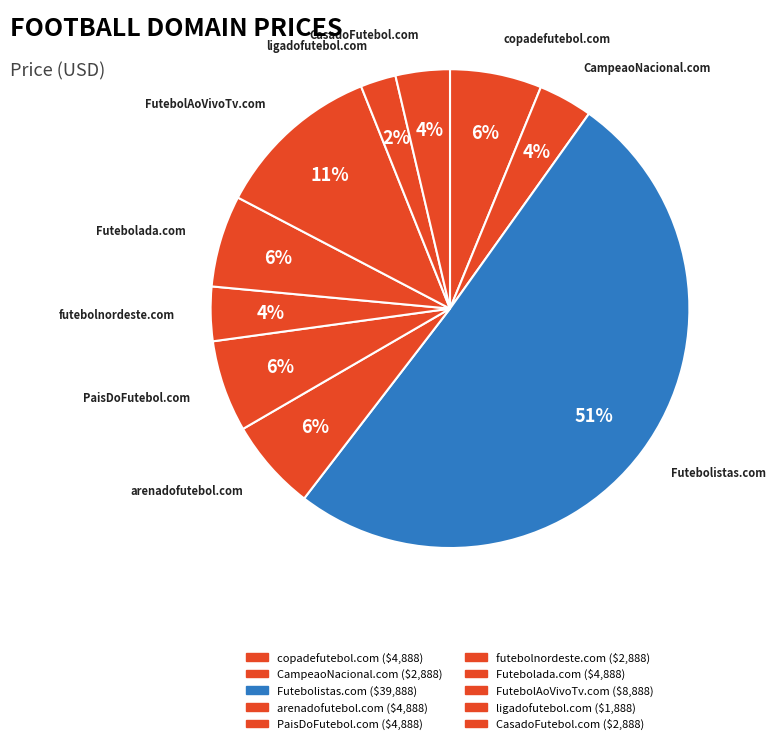

To the nearest percent, what is the average slice percentage?

10%